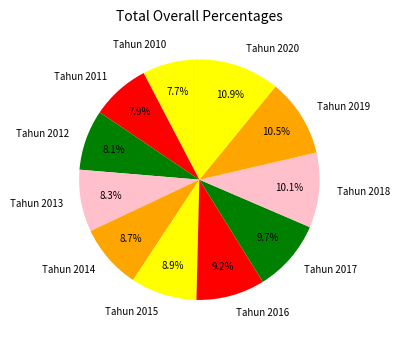

To the nearest percent, what is the difference between the Tahun 2018 and Tahun 2013 slice percentages?

2%